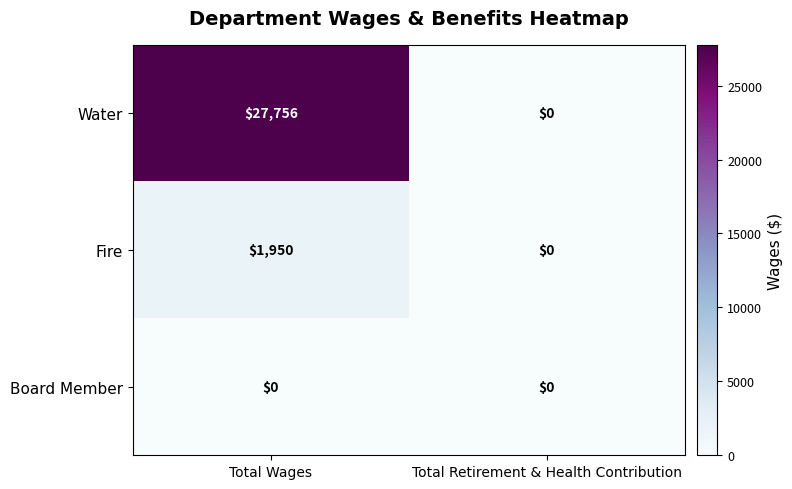

Which series has the widest spread of values?

Water